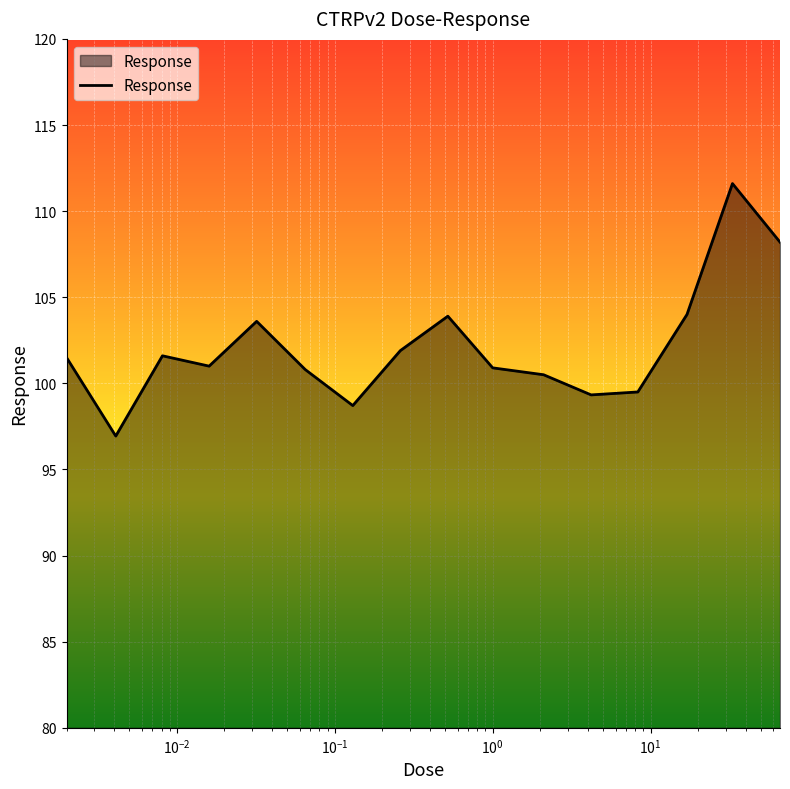

What is the difference between the maximum and minimum values?

14.7